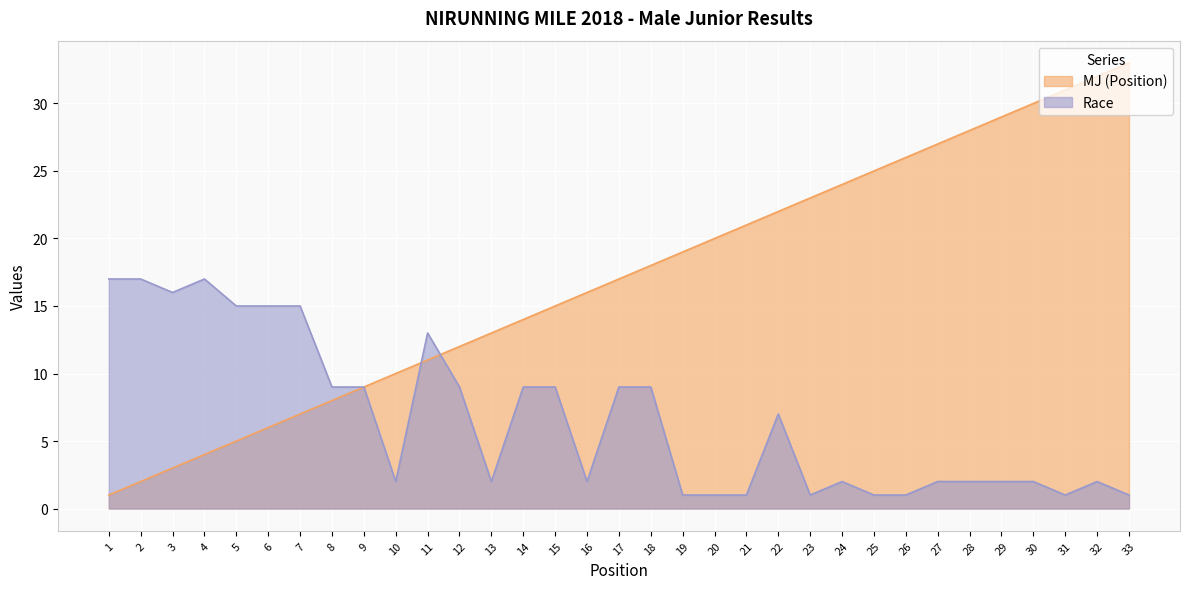

What is the difference between the MJ values at 31 and 19?

12